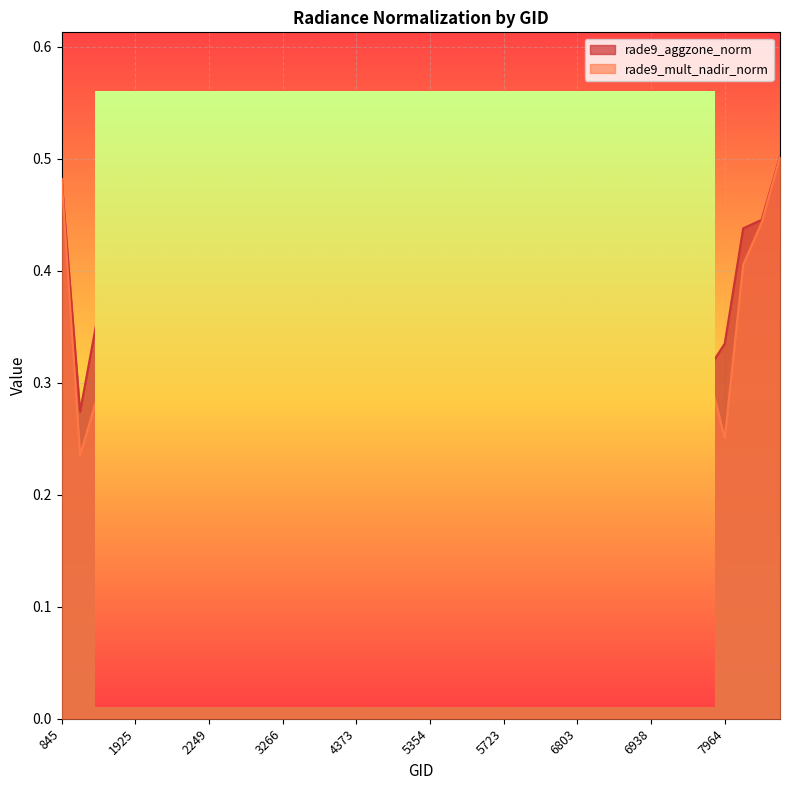

What is the difference between the rade9_aggzone_norm values at 1925 and 7964?

0.1